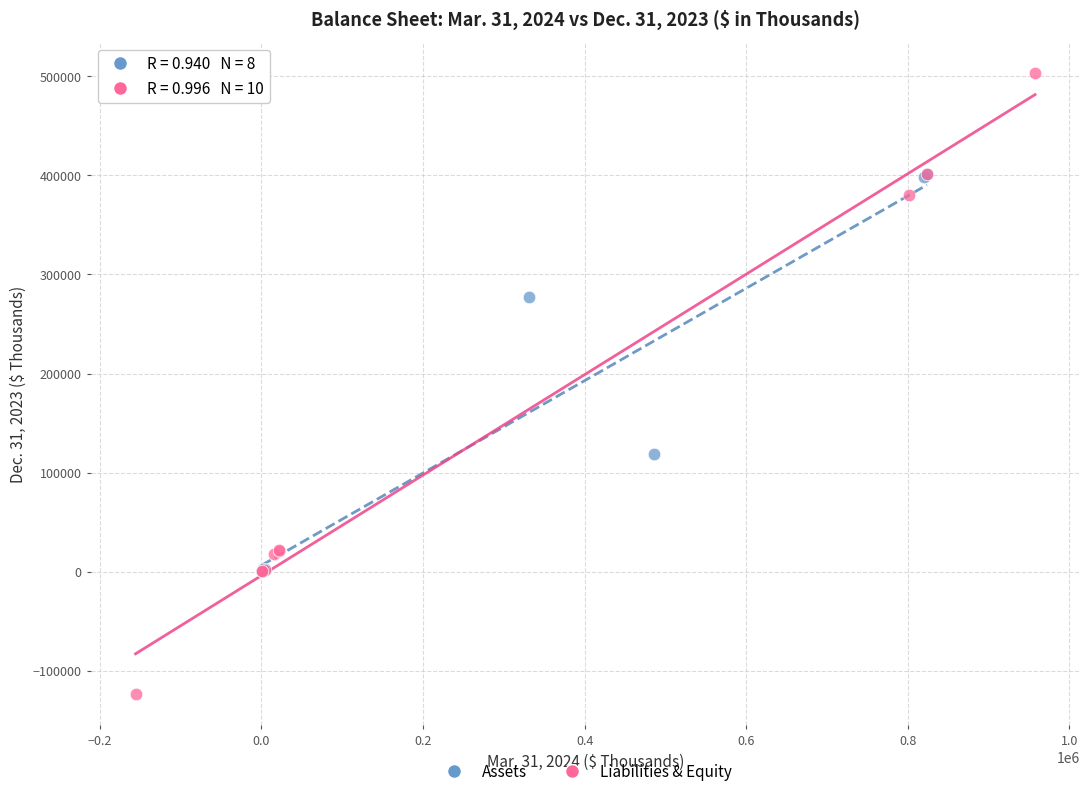

Which series reaches the maximum Y coordinate?

Liabilities & Equity